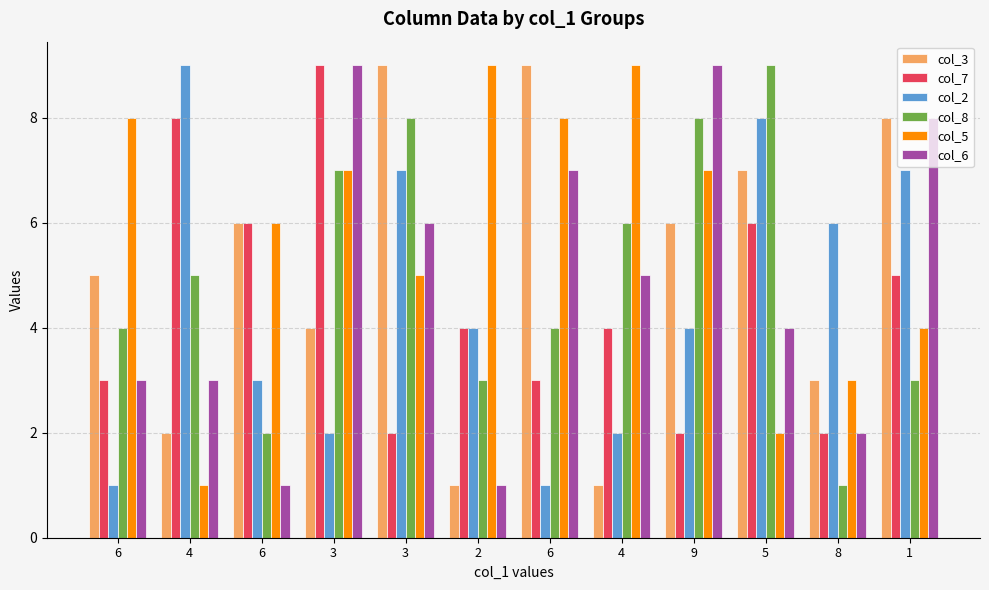

What are all the series names shown in the legend?

col_3, col_7, col_2, col_8, col_5, col_6